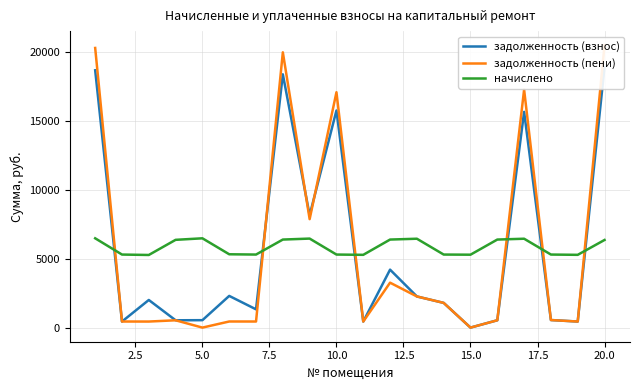

True or false: начислено and задолженность (взнос) intersect in this chart.

True